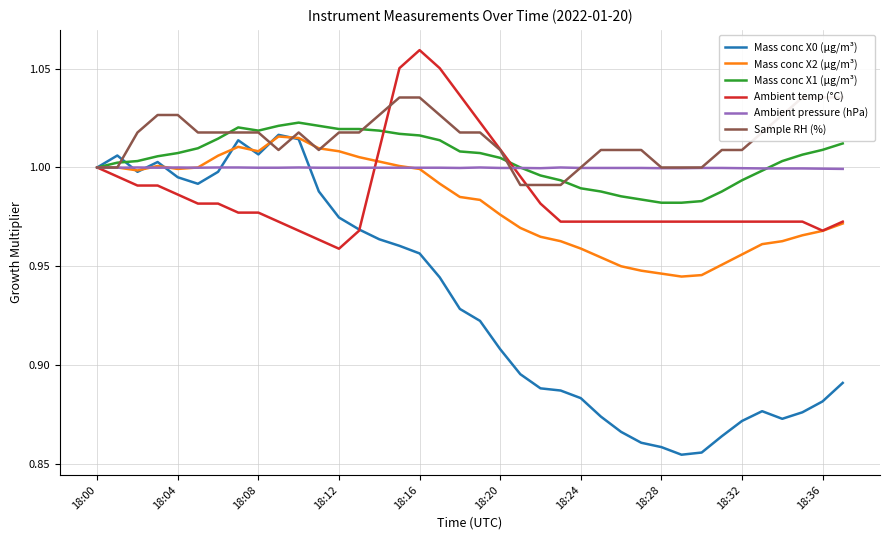

Count the number of categories in the chart.

38